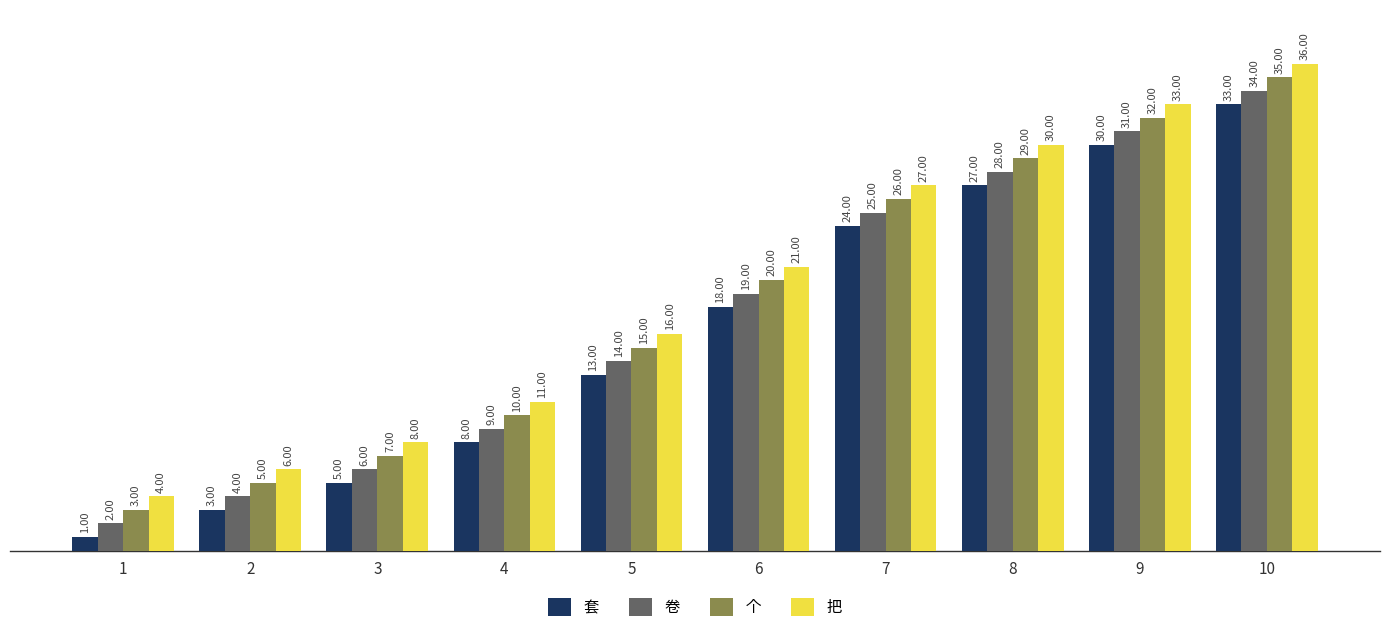

List the series in order of their peak value, lowest first.

套, 卷, 个, 把